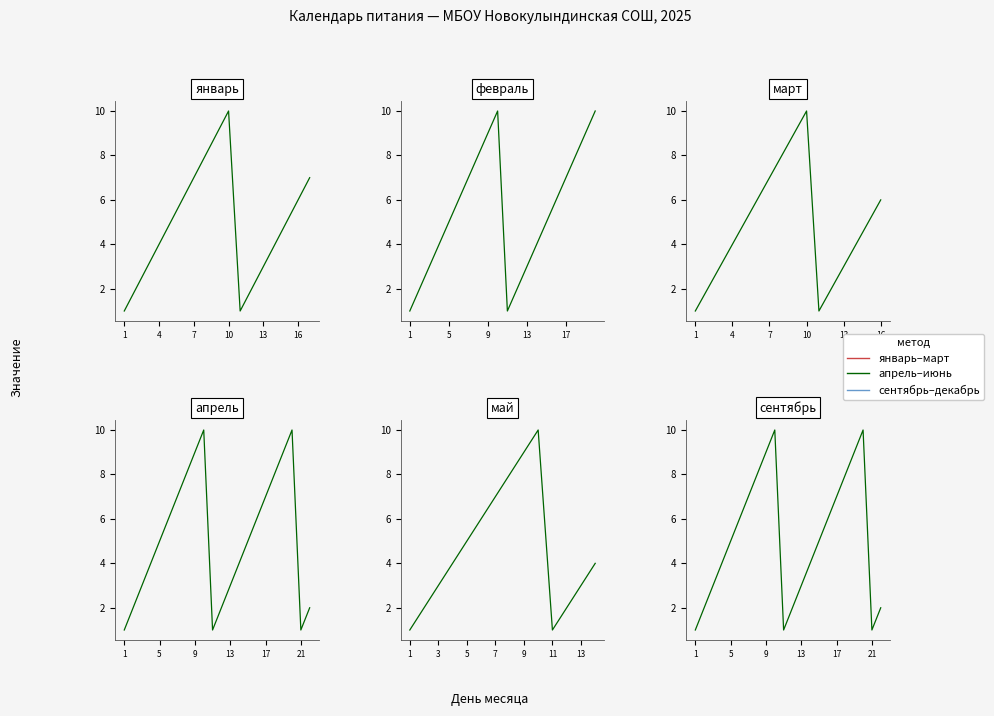

Where is март nearest to the value 5?

5